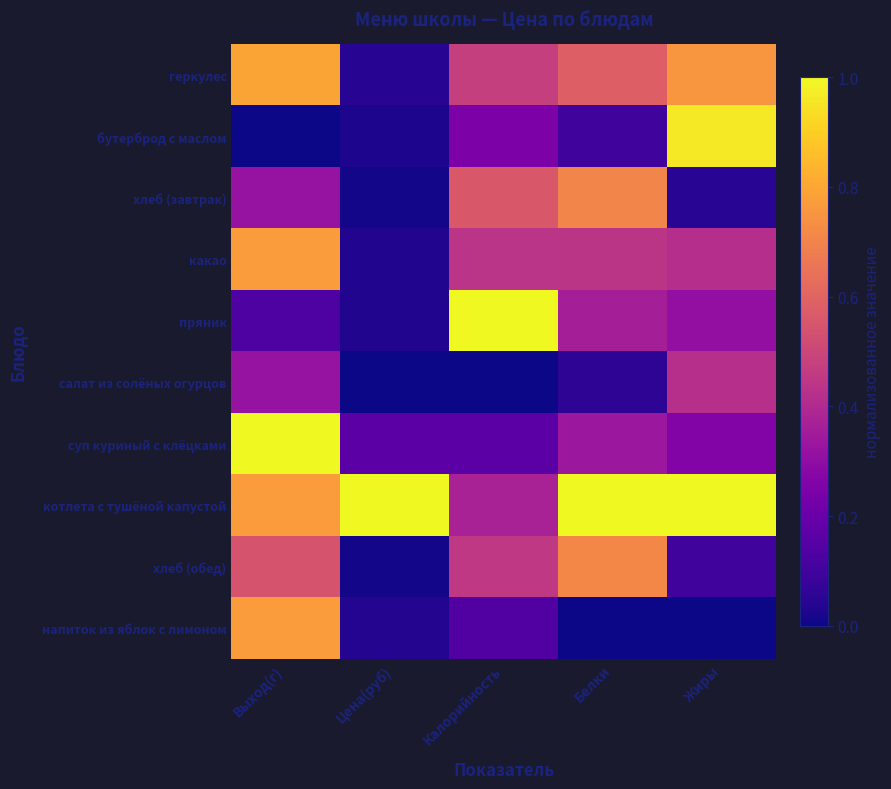

Which category has the lowest value across all series?

Выход(г)